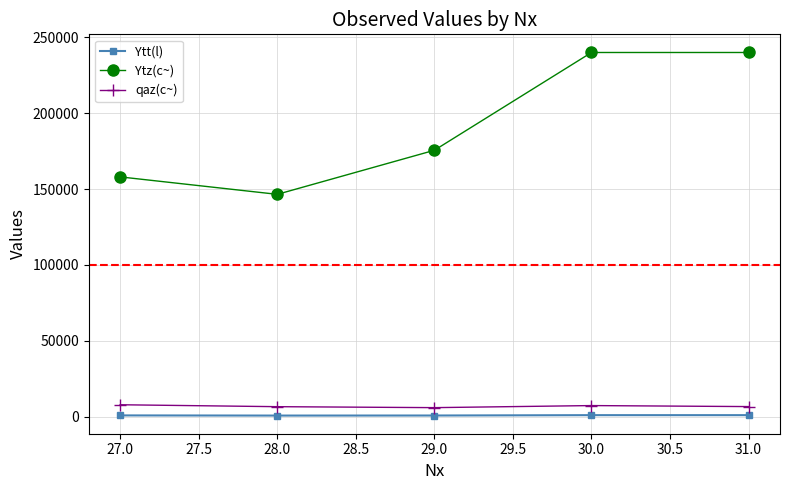

How many series are shown in this chart?

3